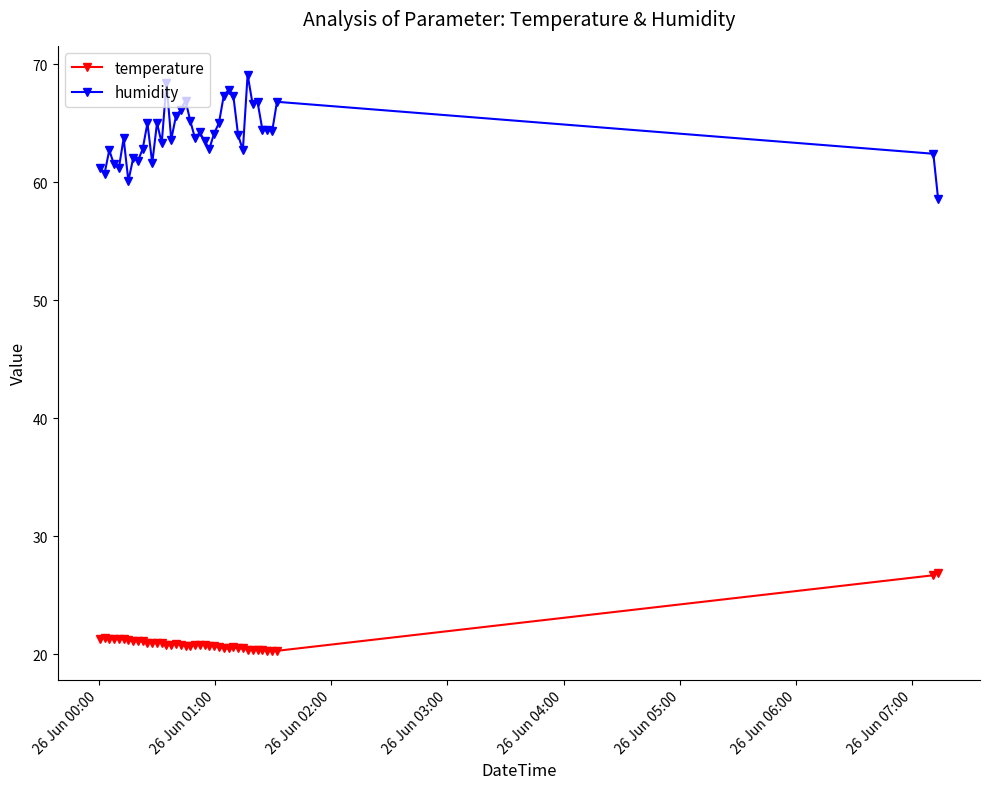

What is the minimum value for humidity?

58.6